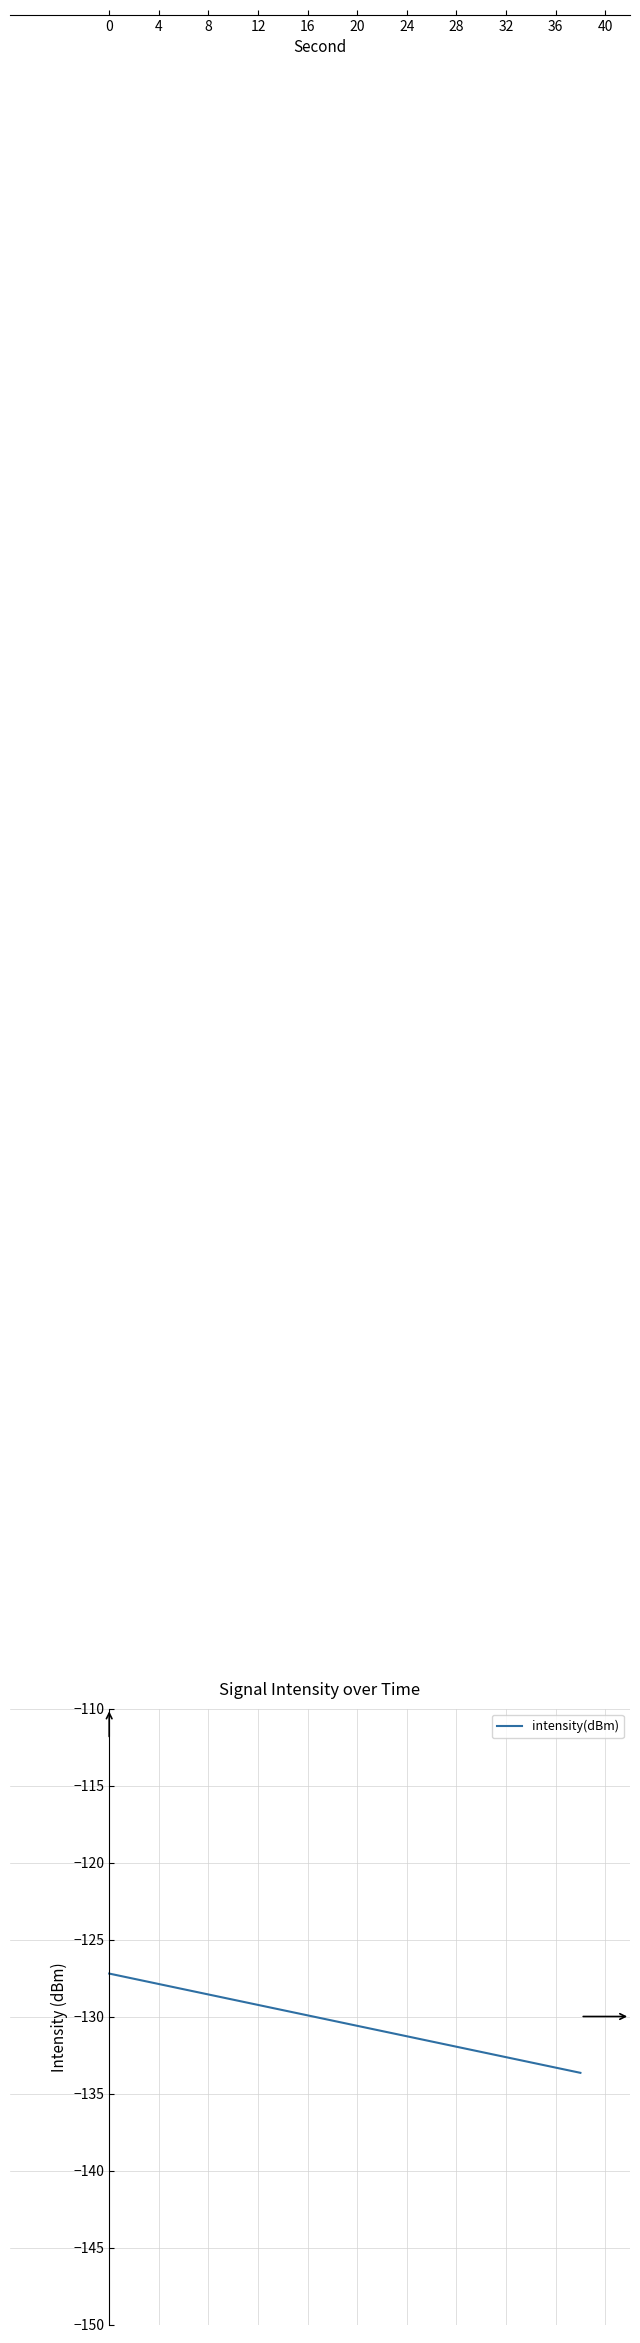

What is the greatest value displayed?

-127.2